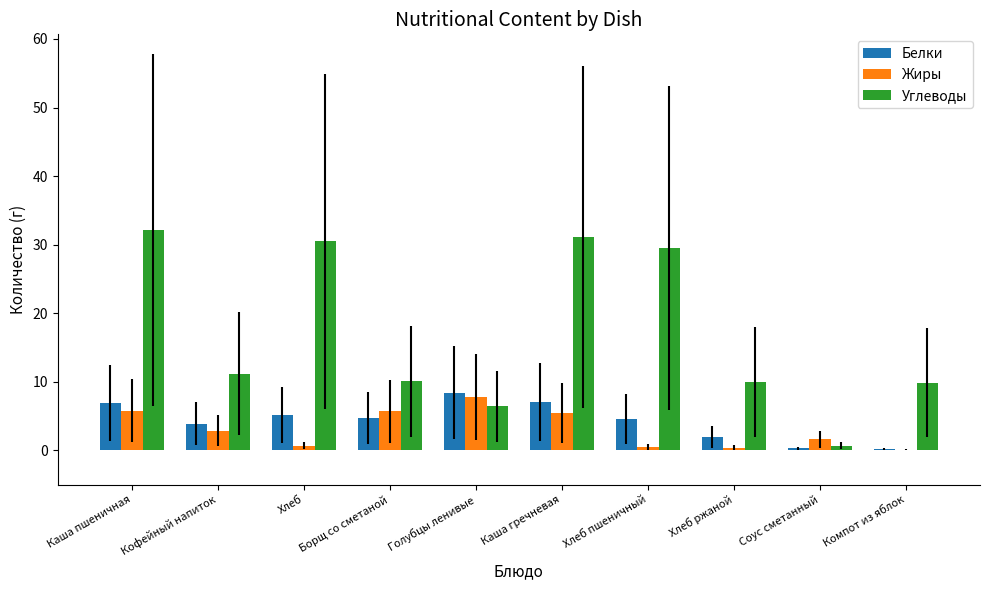

What is the maximum value for Жиры?

7.8